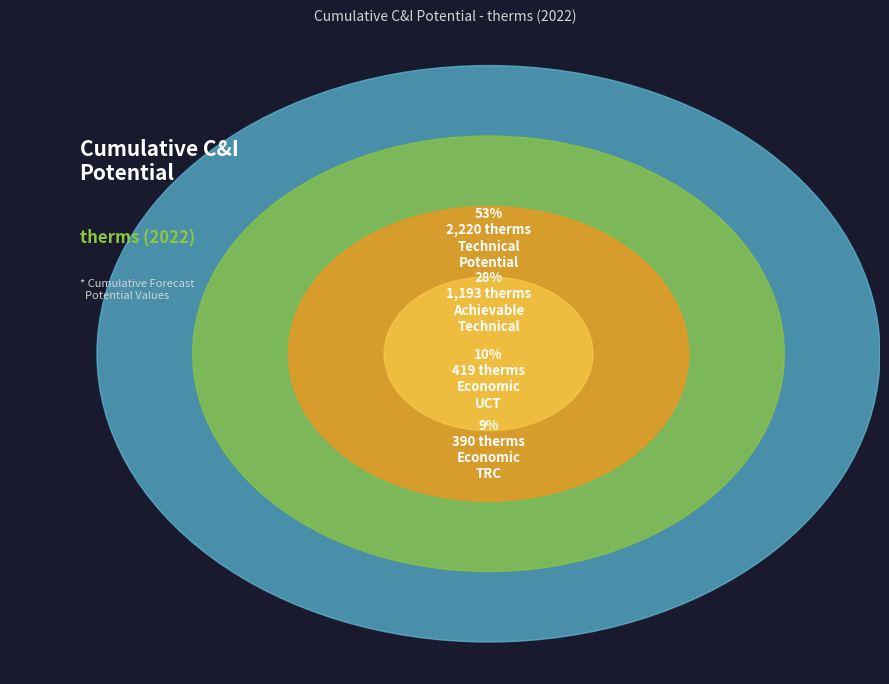

Which slice is the smallest?

Achievable Economic TRC Potential